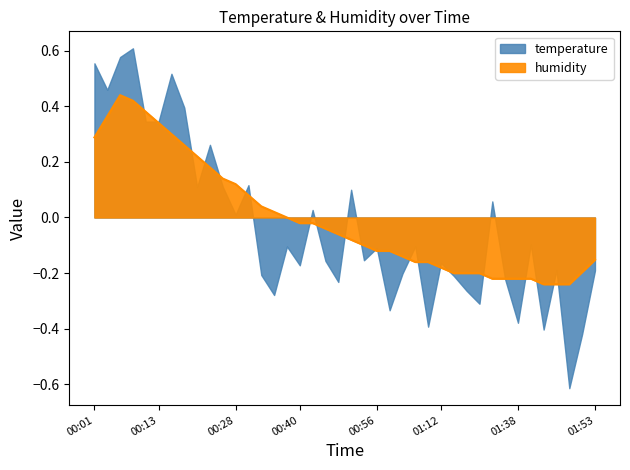

List the labels in order of value, largest first.

00:06, 00:08, 00:11, 00:04, 00:13, 00:16, 00:01, 00:18, 00:21, 00:23, 00:25, 00:28, 00:30, 00:33, 00:35, 00:38, 00:40, 00:43, 00:45, 00:48, 00:51, 00:54, 00:56, 00:59, 01:01, 01:53, 01:07, 01:09, 01:12, 01:50, 01:14, 01:25, 01:28, 01:33, 01:36, 01:38, 01:41, 01:43, 01:45, 01:48